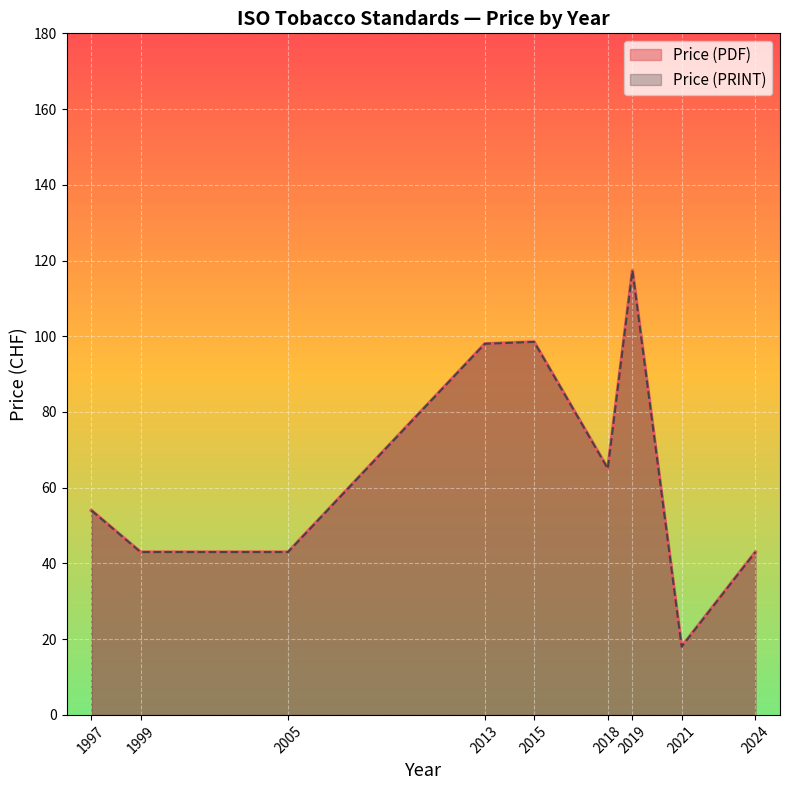

The Price (PDF) series shows 43 at 2005. True or false?

True